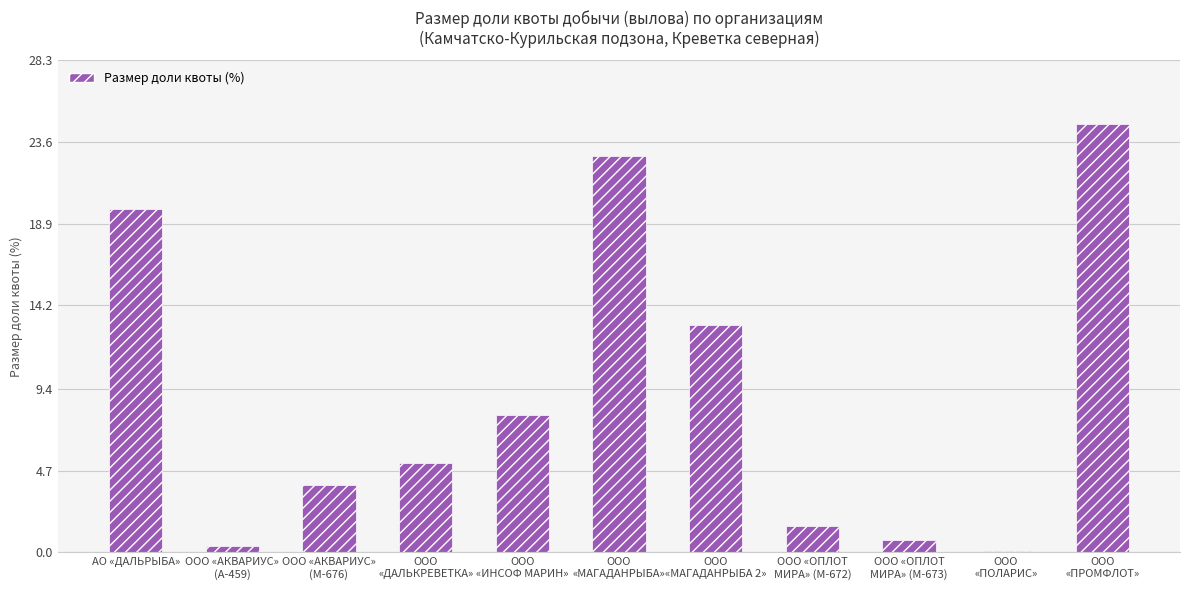

What is the label of the 1st bar from the right?

ООО
«ПРОМФЛОТ»